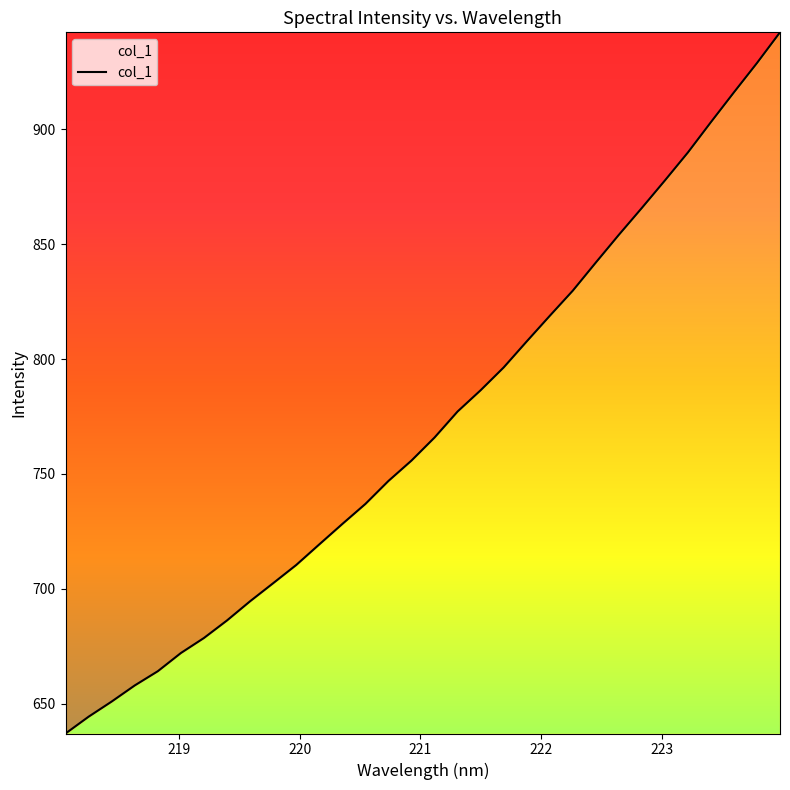

What is the difference between the maximum and minimum values?

305.0